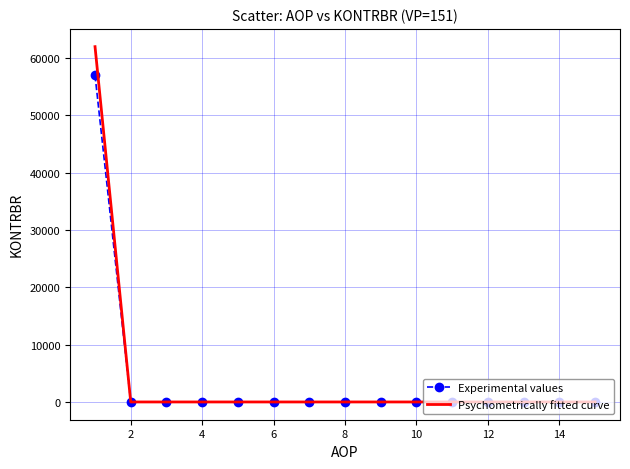

Which series has the widest spread of values?

Psychometrically fitted curve